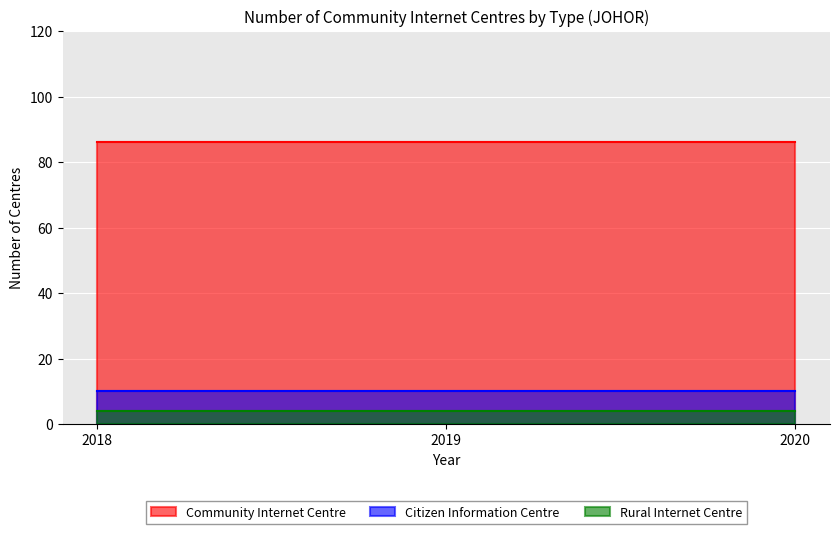

Is it true that Community Internet Centre equals 86 at 2018?

True